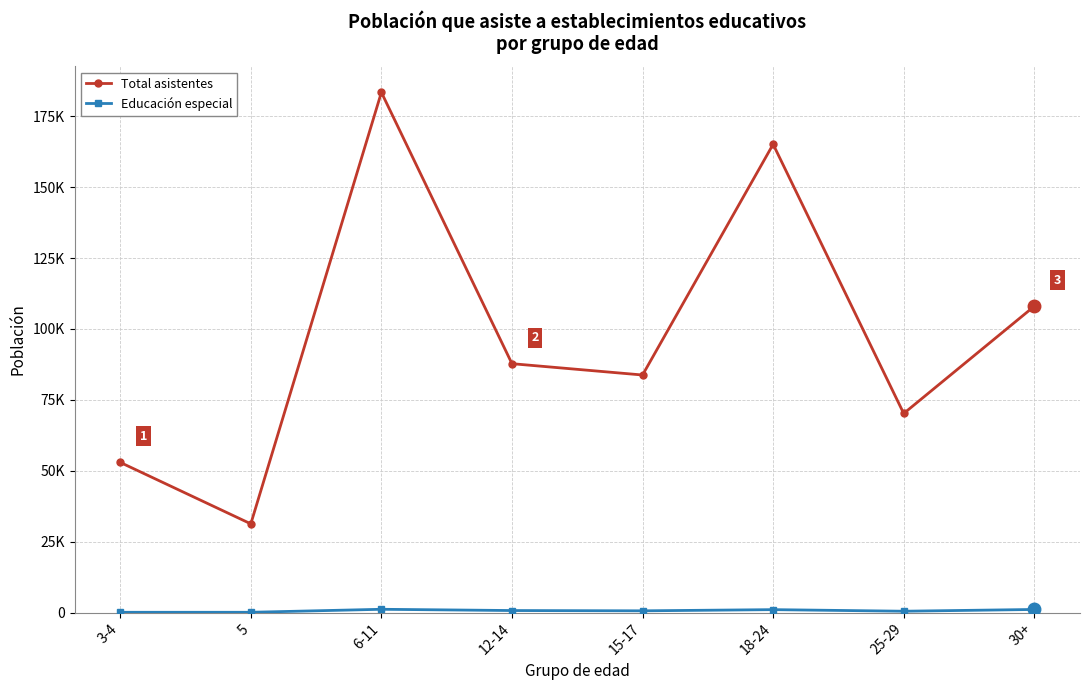

Where does the Total asistentes series first go above 87757?

6-11